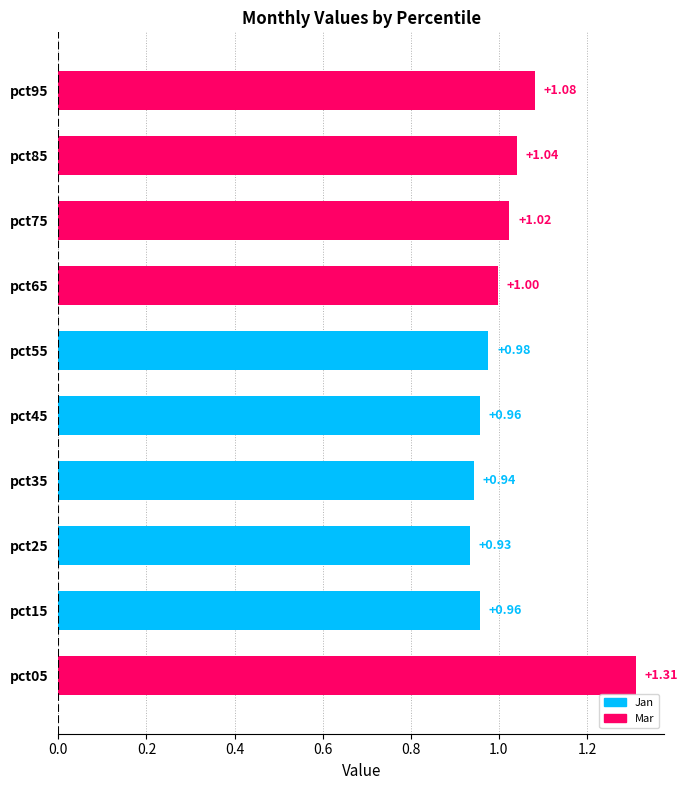

What is the difference between the maximum and minimum values?

0.4